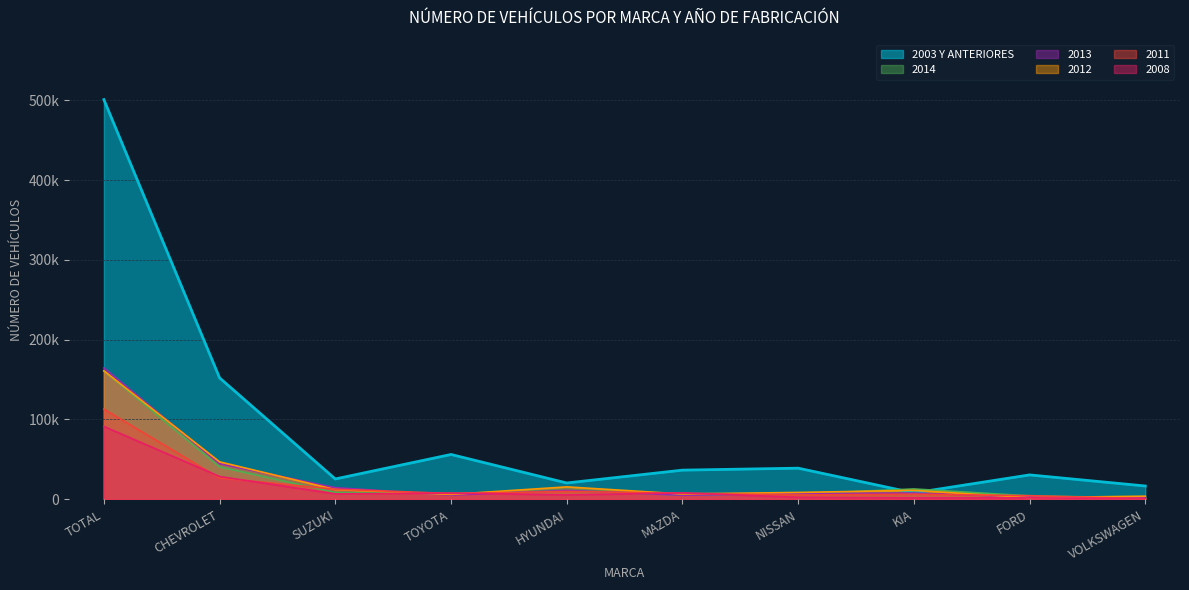

What is the value of the 2011 point at the 1st from the left?

112984